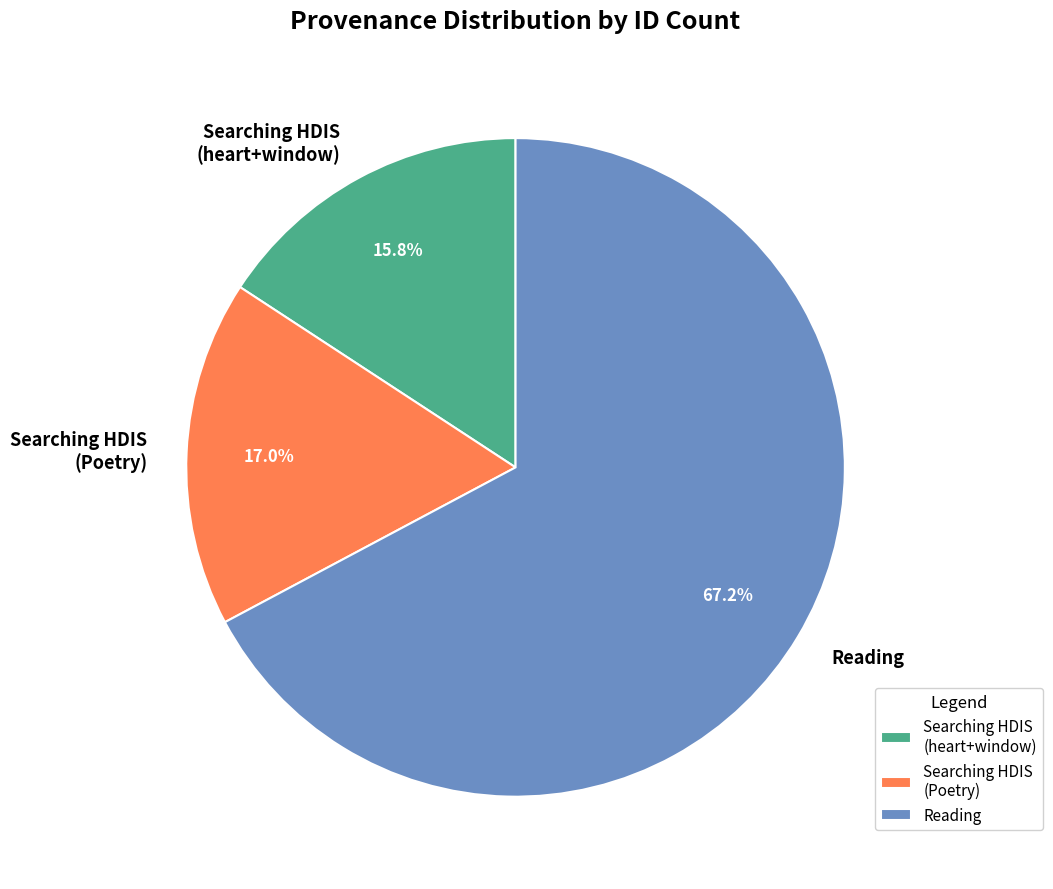

Is it true that Searching HDIS (Poetry) is 17% of the pie?

True